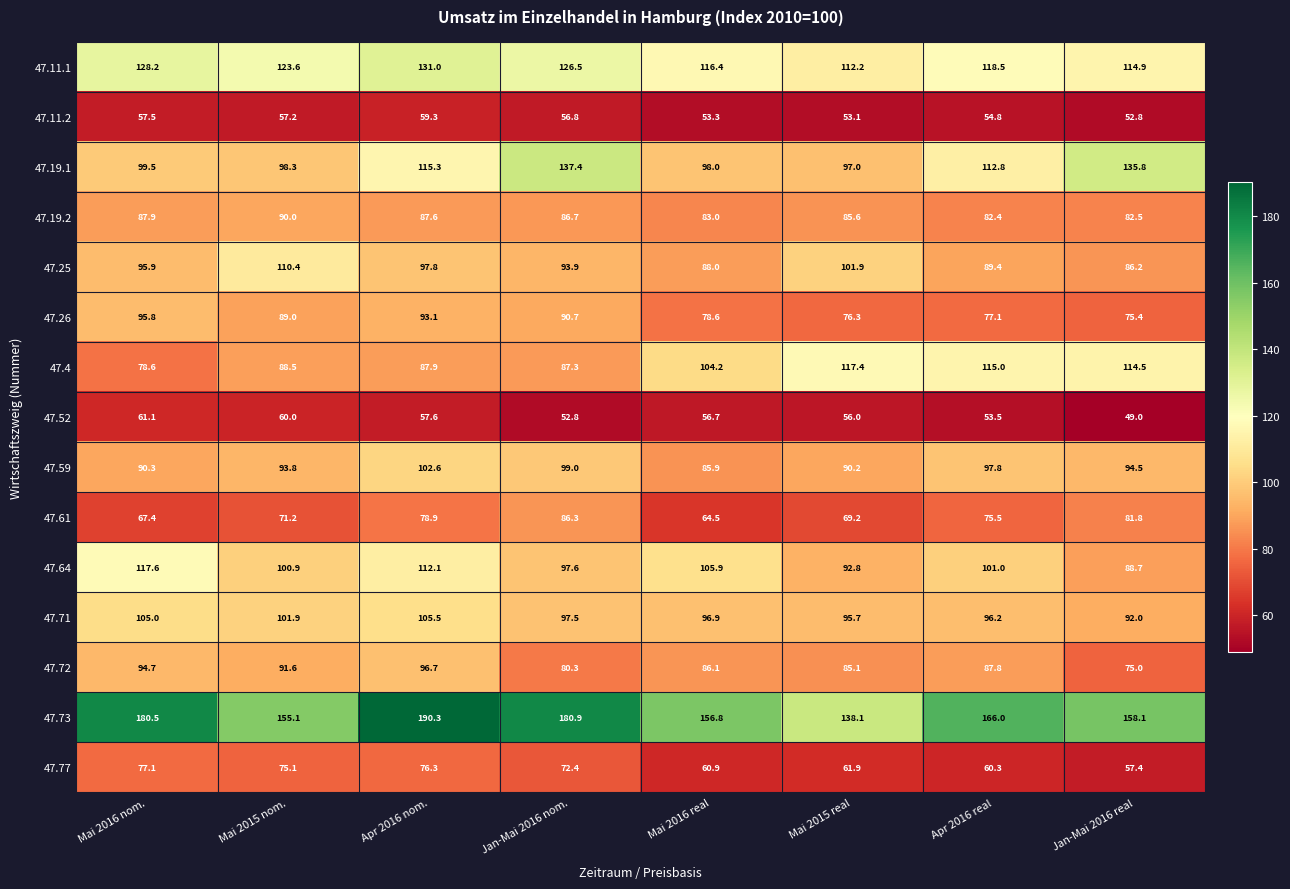

True or false: 47.4 has a value of 87.9 at Apr 2016 nom..

True